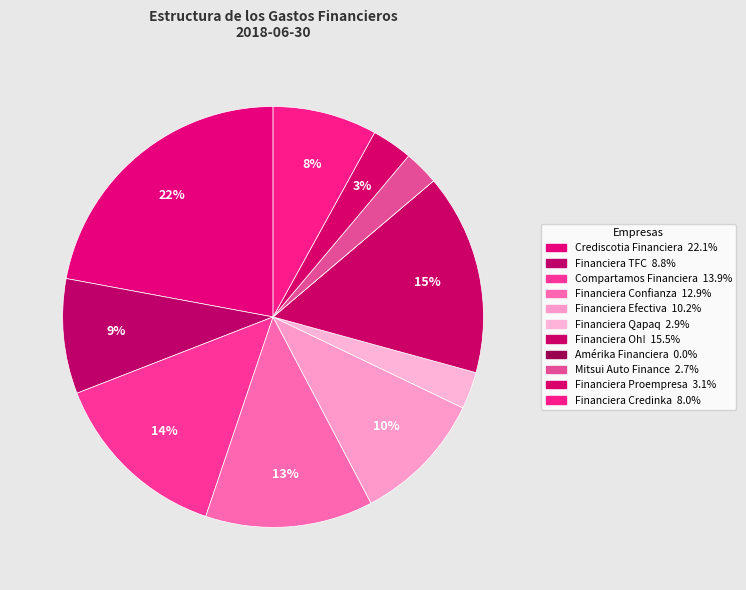

Does Financiera TFC account for over 50% of the chart?

No